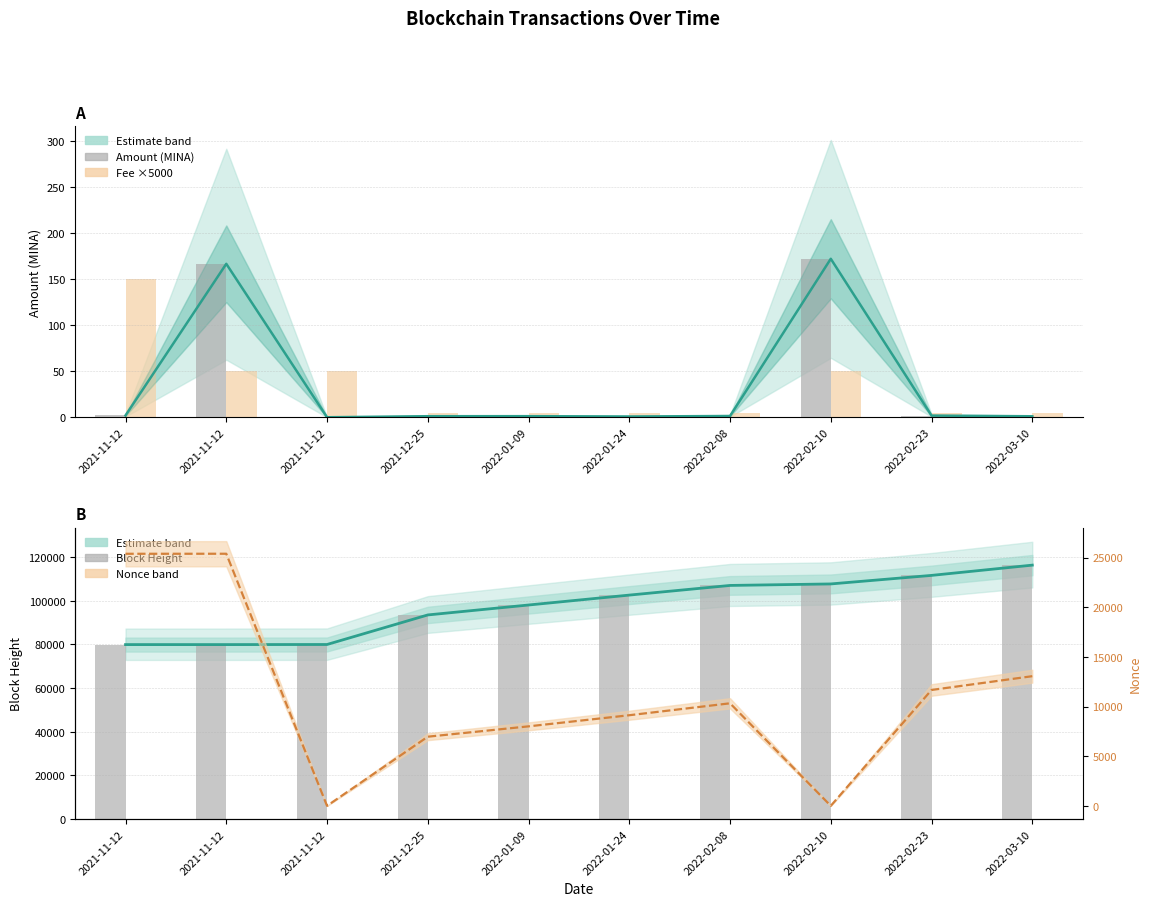

Which category has the lowest value across all series?

2021-11-12